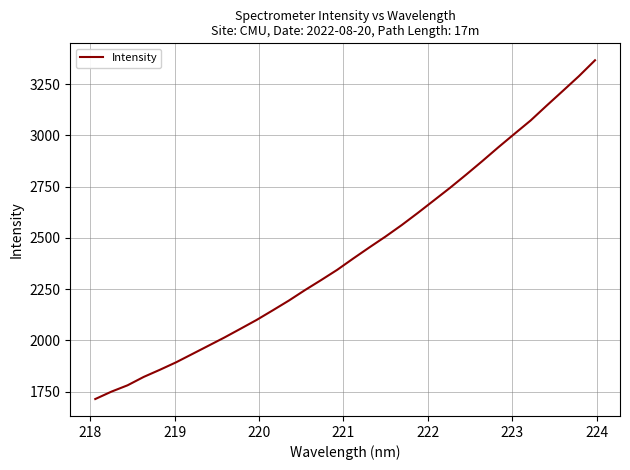

True or false: there are more than 1 points higher than both neighbors.

False